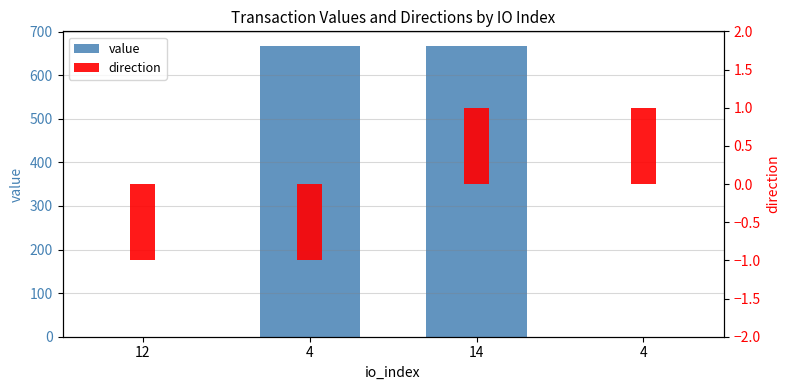

How many groups of bars are there?

4